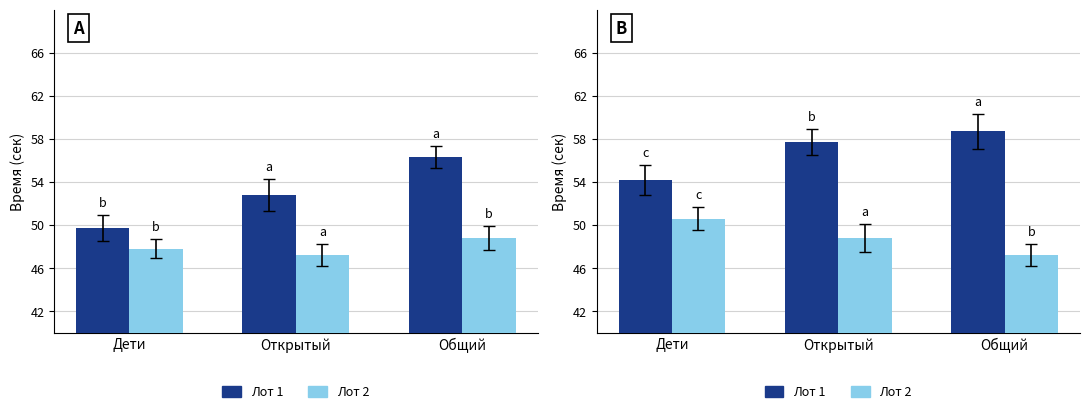

At which label is Лот 1 closest to 56?

Открытый